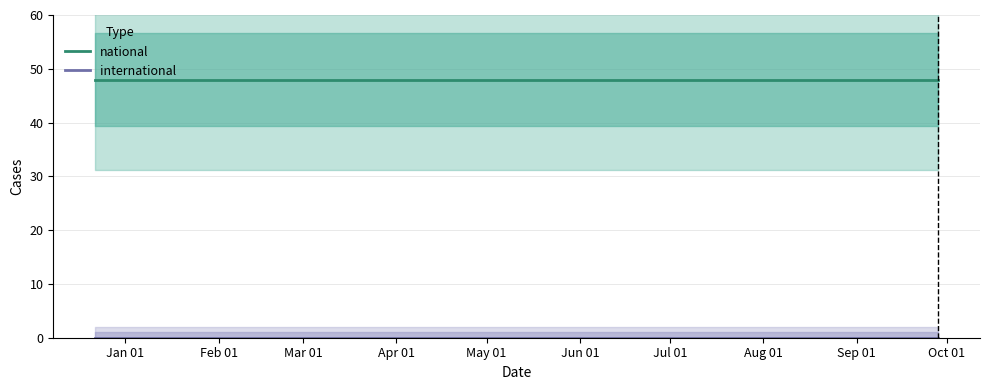

What is the approximate value of national at Mar 01?

48